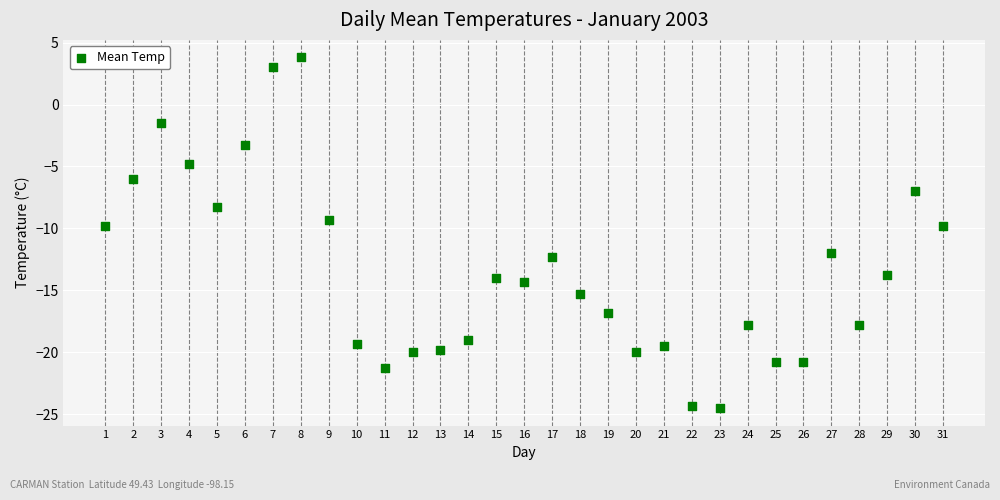

What is the range of Y values (max minus min)?

28.3